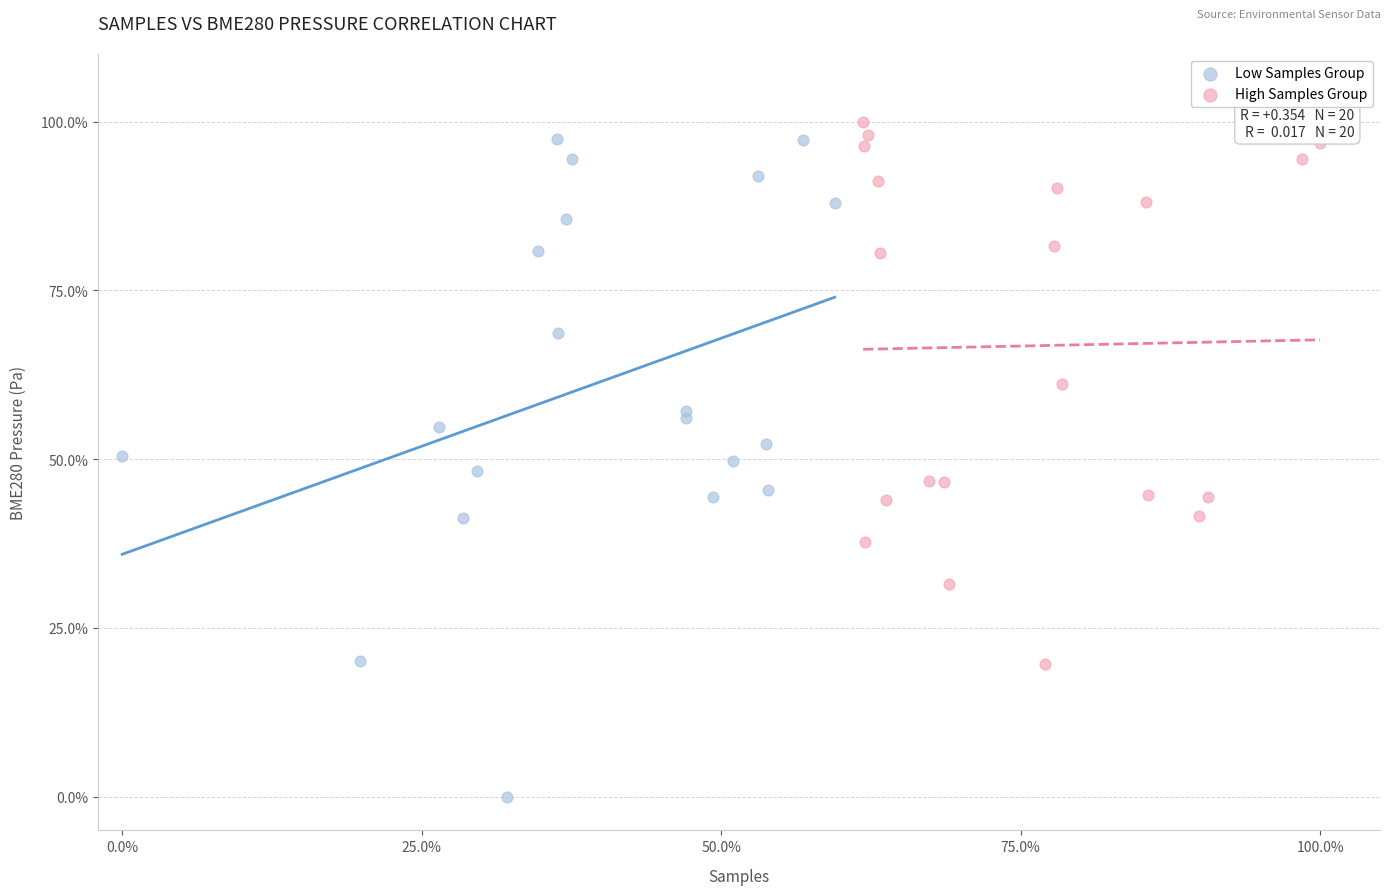

Which series contains the lowest Y value?

Low Samples Group